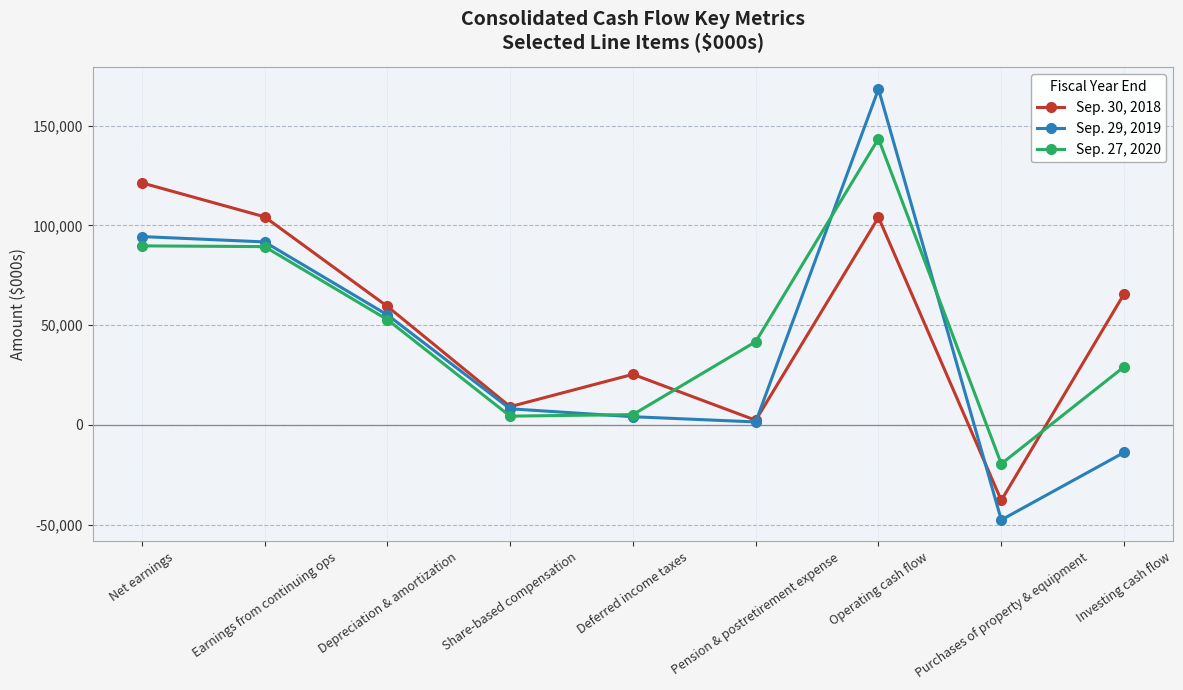

How many positive values does the Sep. 30, 2018 series have?

8